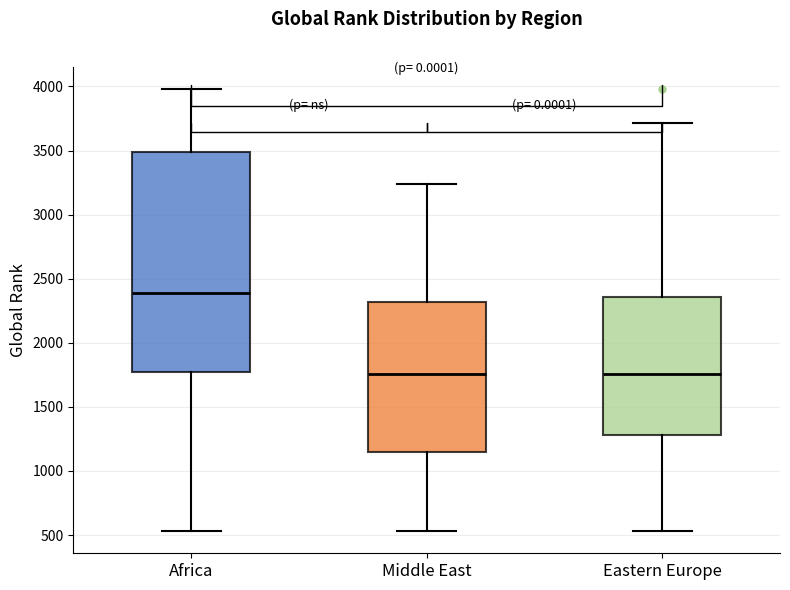

Reading left to right, transcribe this box plot: for each box, give where its median line is, the range the box spans, and where its two whiskers end, as read against the y-axis. The values are not printed on the chart, so give them approximately, as read against the axis.

Africa: median 2400, box 1750 to 3500, whiskers 550 to 4000
Middle East: median 1750, box 1150 to 2300, whiskers 550 to 3250
Eastern Europe: median 1750, box 1300 to 2350, whiskers 550 to 3700